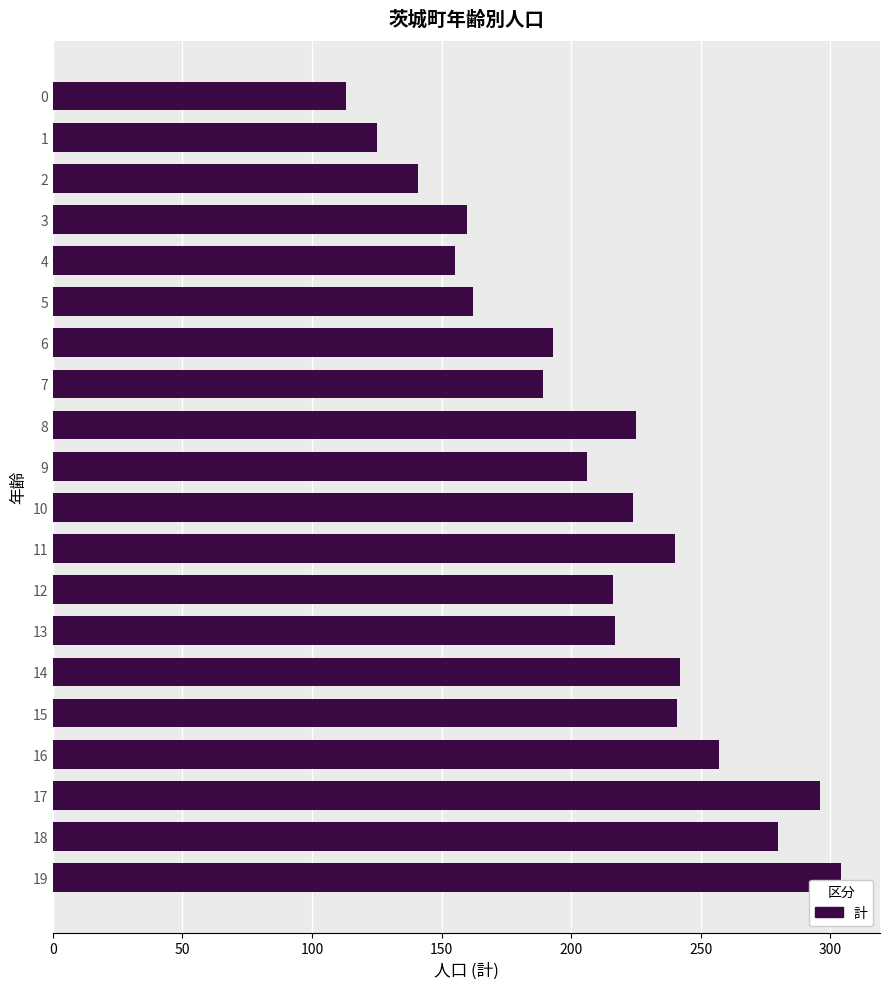

The chart shows a value of 92 at 11. True or false?

False